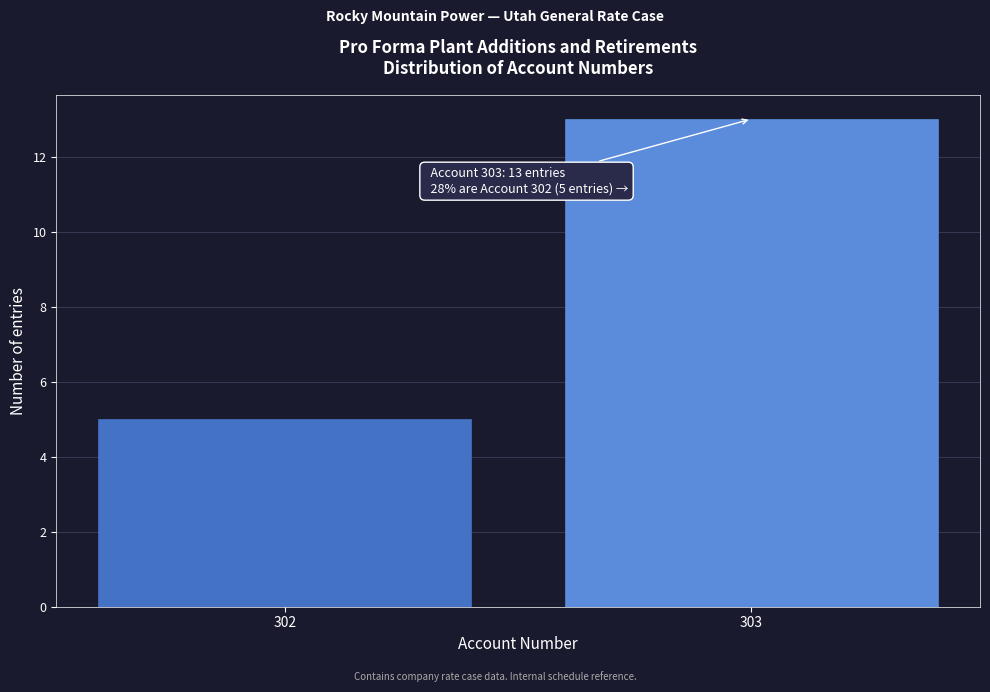

Reading right to left, extract all data points from this chart.

303=13	302=5